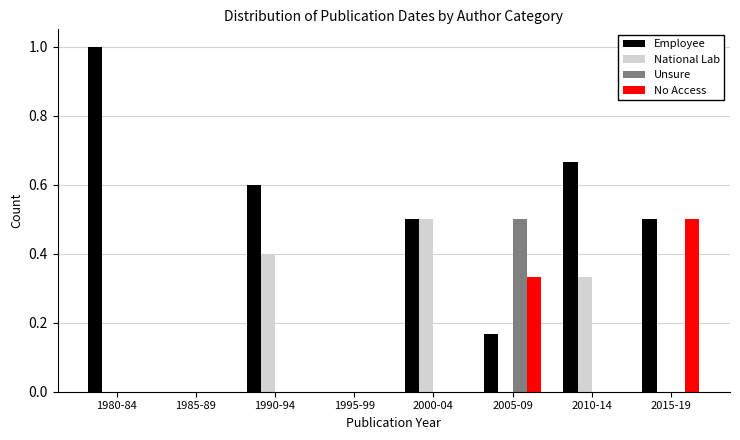

The value of National Lab at 2015-19 is 0.0. True or false?

True